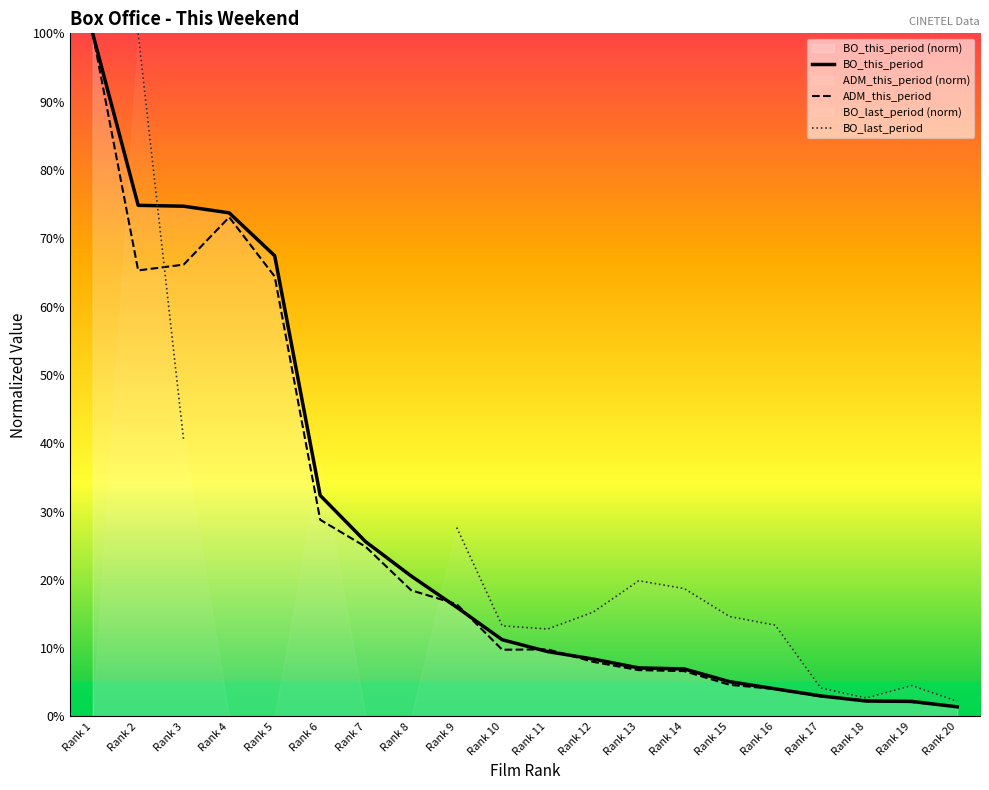

True or false: BO_last_period has more than 2 points higher than both neighbors.

False